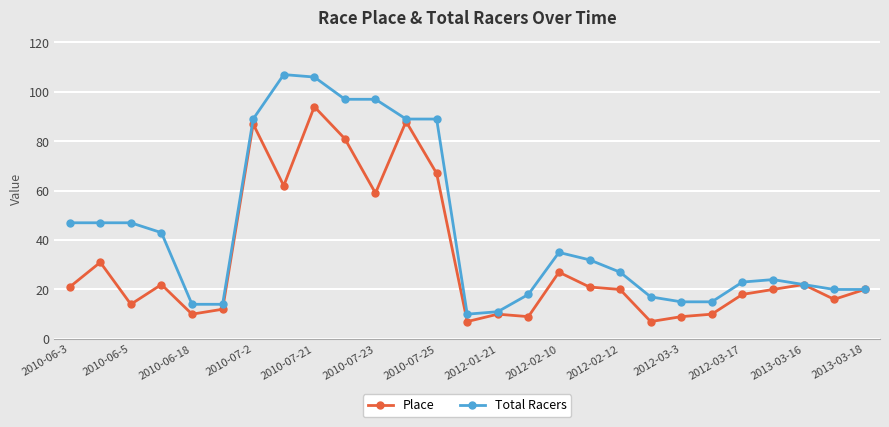

What is the lowest value of the Place series?

7